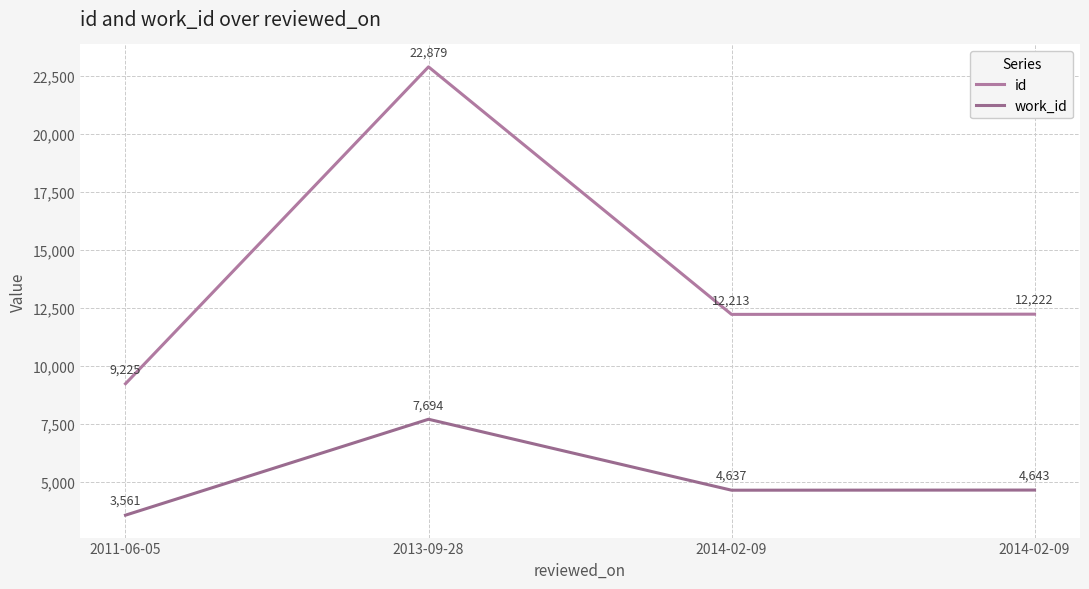

True or false: work_id and id intersect in this chart.

False